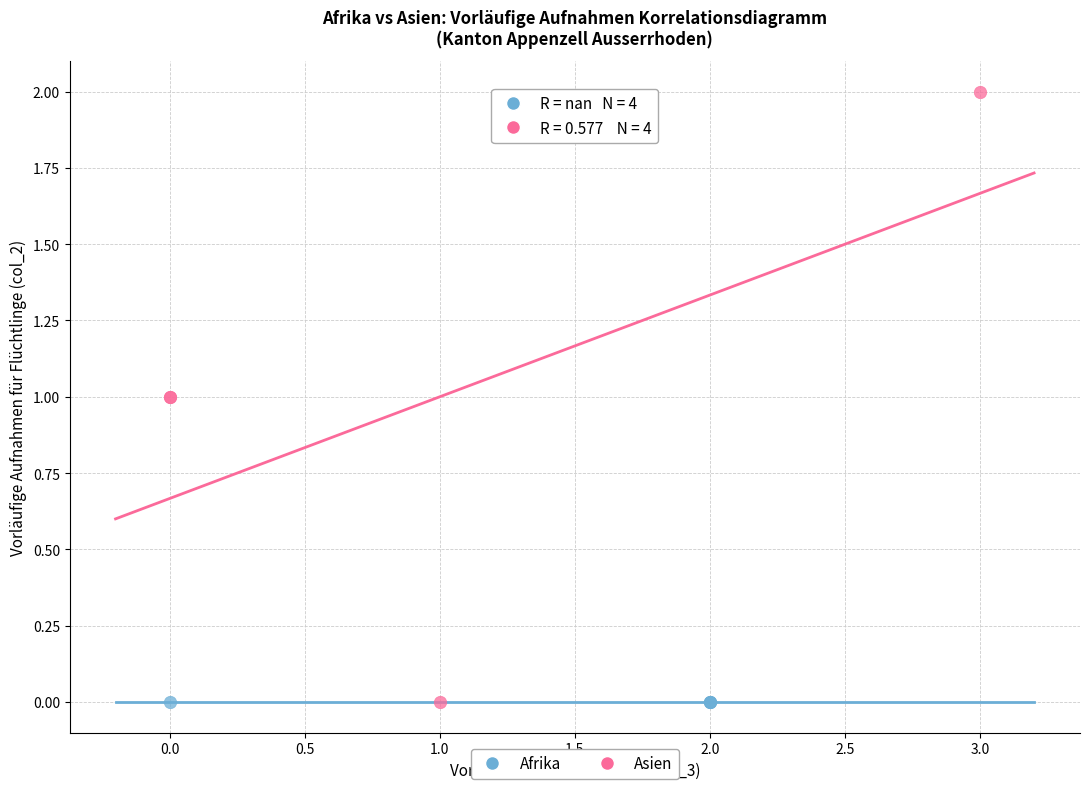

What are all the series names shown in the legend?

Afrika, Asien